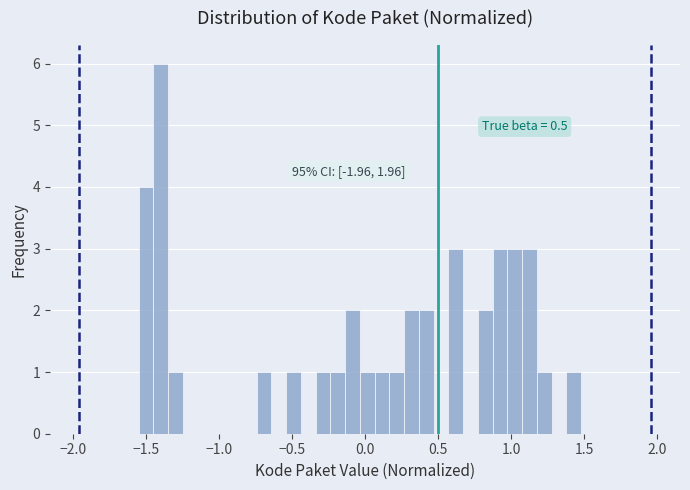

Around what value on the x-axis is the tallest bar? Give the approximate position of its centre, as read against the axis.

-1.40